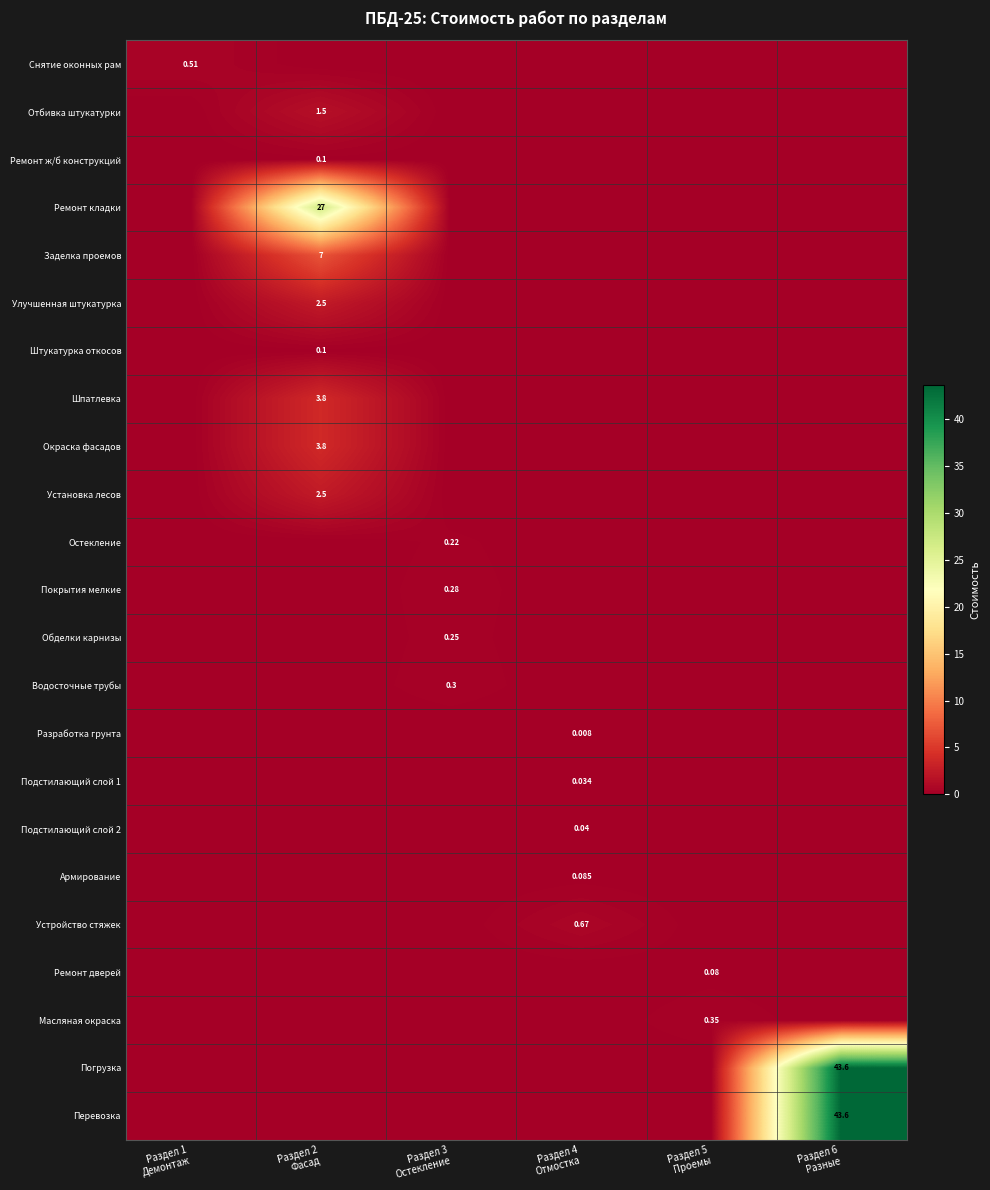

Between Раздел 1 Демонтаж and Раздел 6 Разные, which series saw the biggest shift?

Погрузка